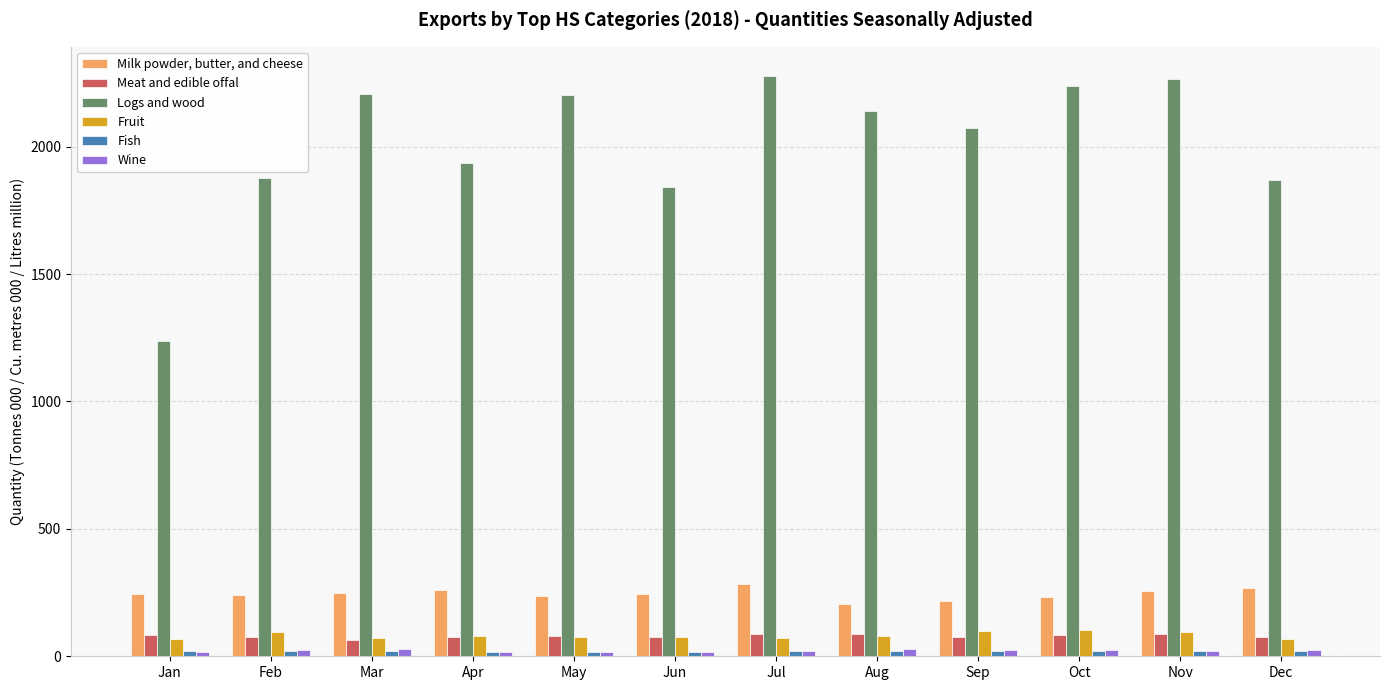

Is the value of Wine at Apr greater than the value of Logs and wood at Mar?

No